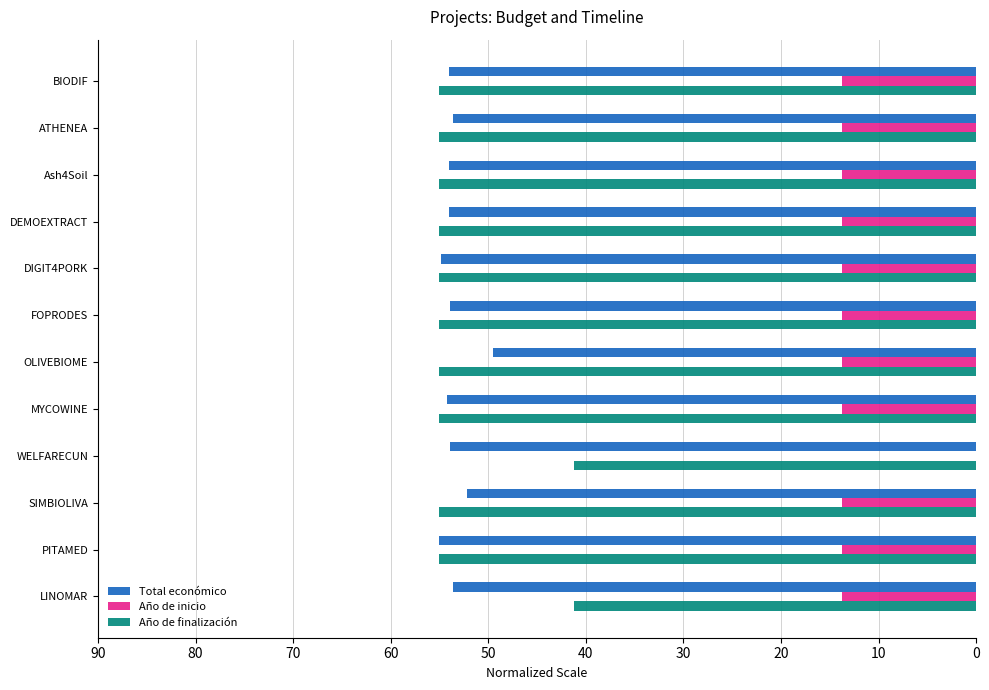

At which label is Total económico closest to 52?

SIMBIOLIVA